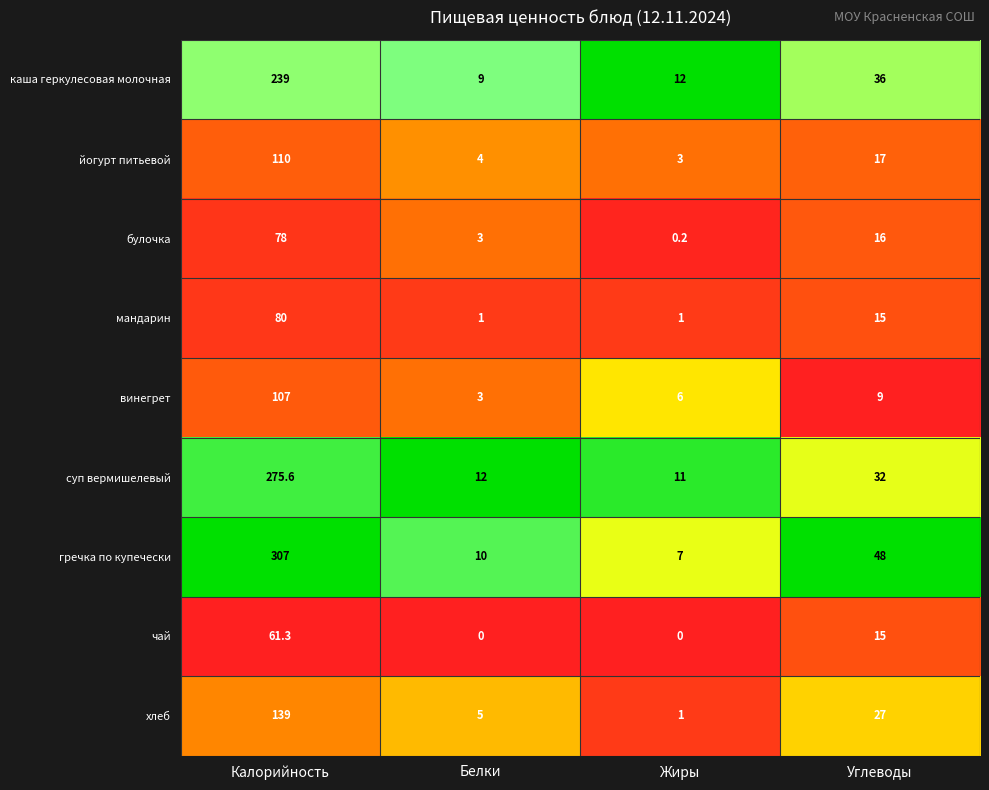

What is the difference between the highest and lowest values at Калорийность?

245.7